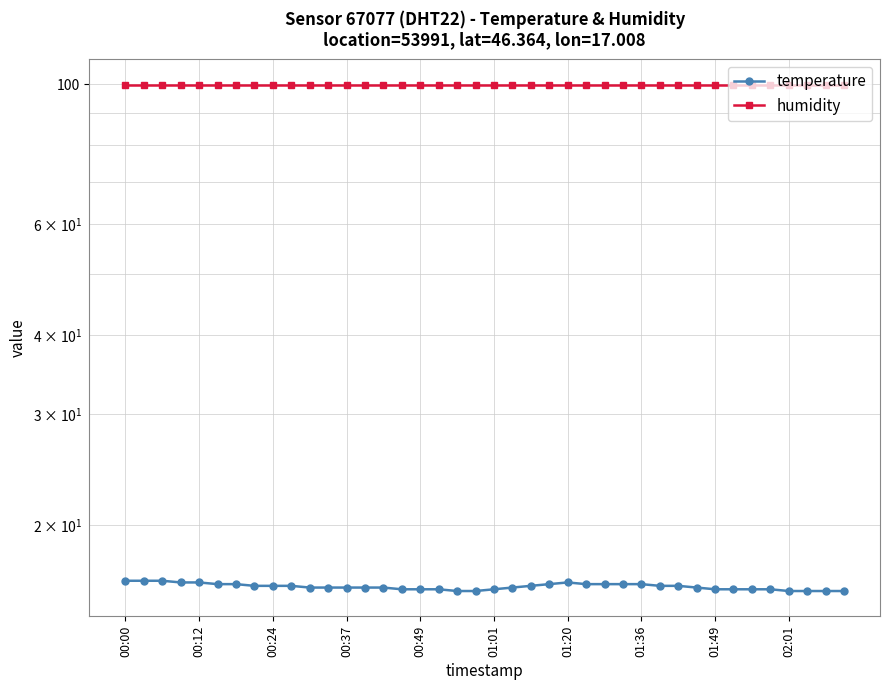

Is it true that humidity equals 99.9 at 30?

True